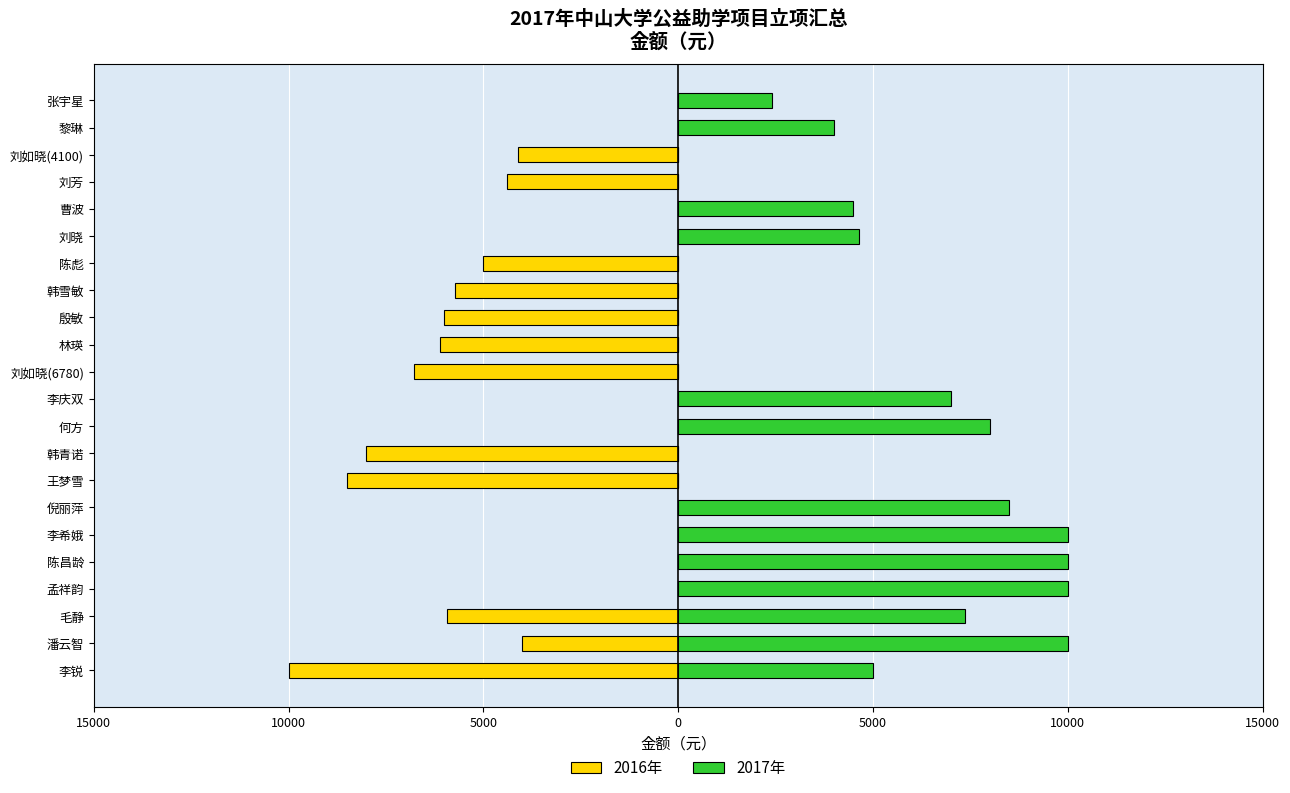

How many series are shown in this chart?

2